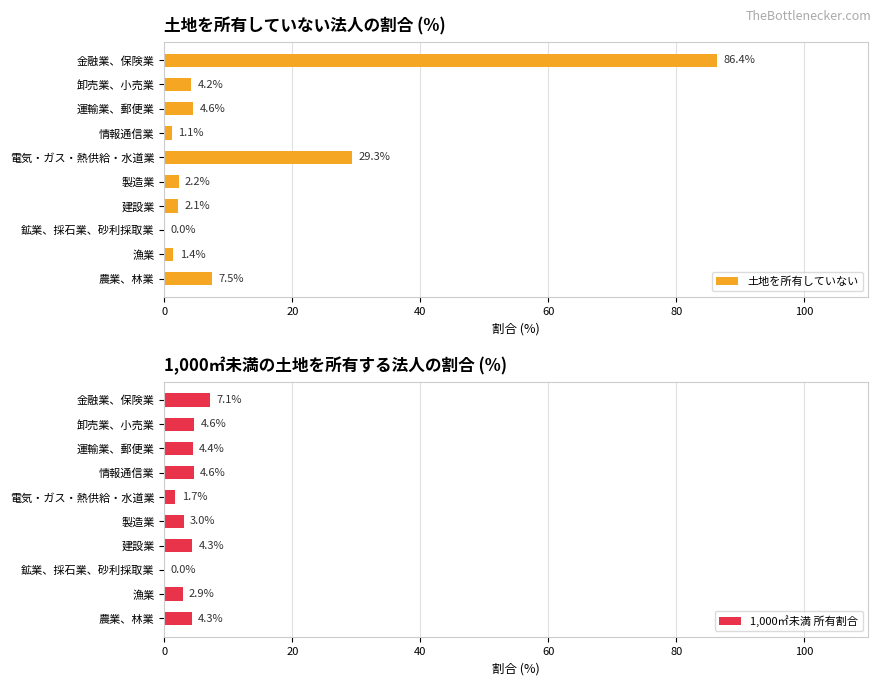

True or false: 土地を所有していない has a value of 1.4 at 漁業.

True